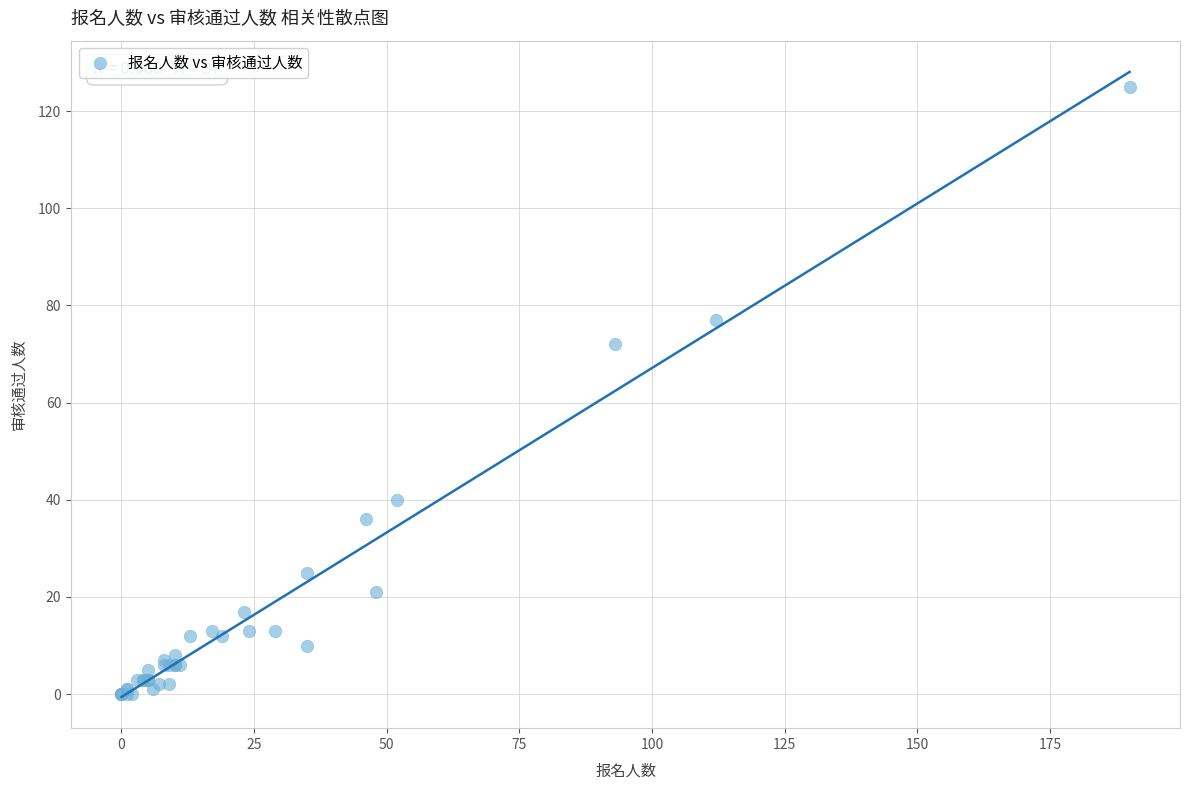

What Y value in the scatter plot is closest to 62?

72